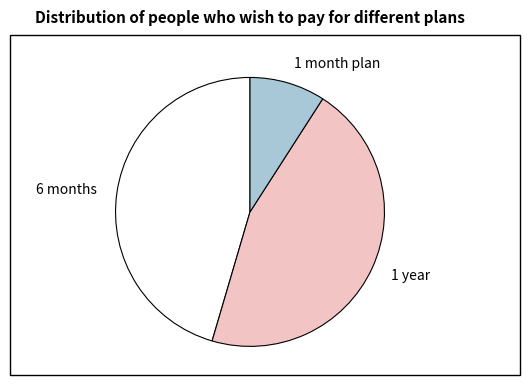

Do 6 months and 1 year together represent more than half of the pie?

Yes